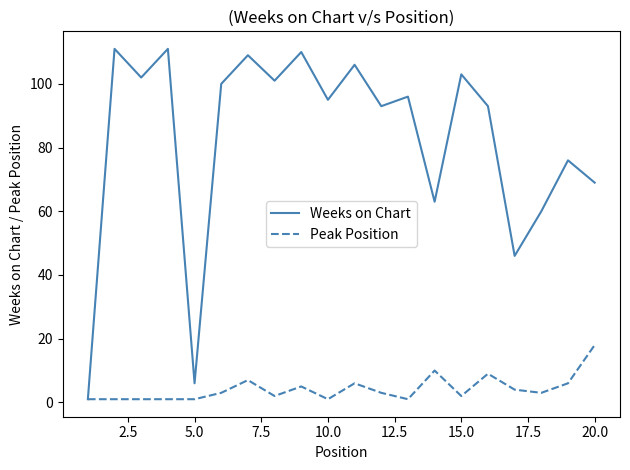

Rank the series by their maximum value, from lowest to highest.

Peak Position, Weeks on Chart